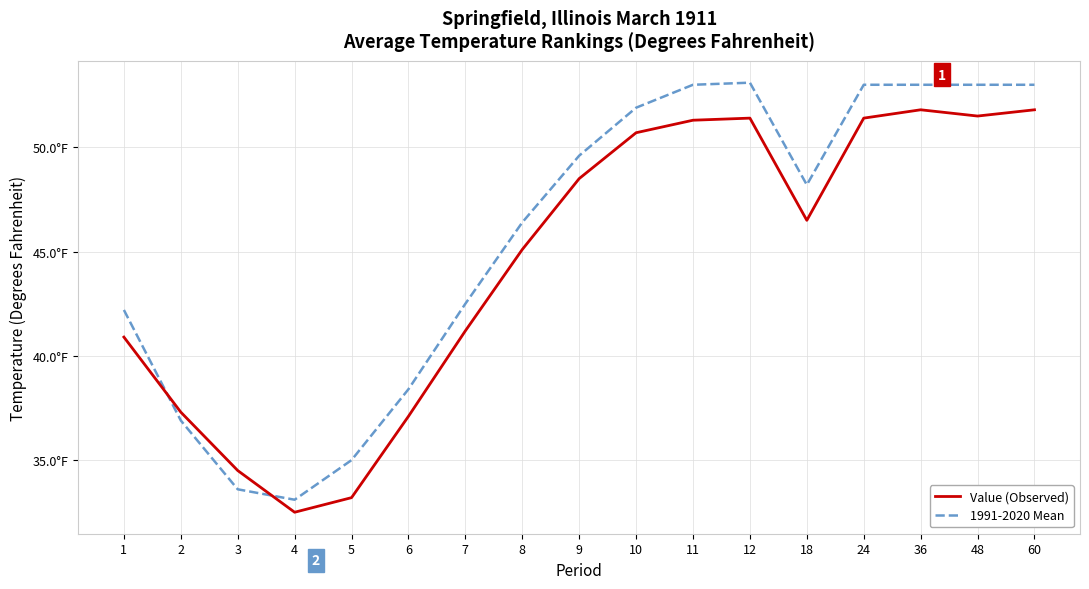

What are all the series names shown in the legend?

Value (Observed), 1991-2020 Mean